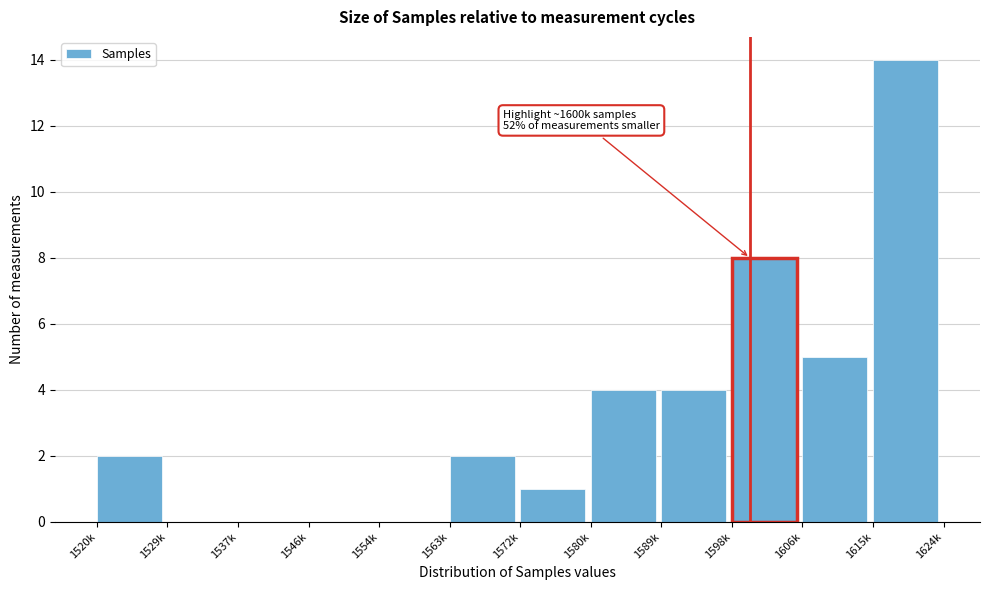

Reading left to right, what are all the values shown in this chart?

1520k=2	1529k=0	1537k=0	1546k=0	1554k=0	1563k=2	1572k=1	1580k=4	1589k=4	1598k=8	1606k=5	1615k=14